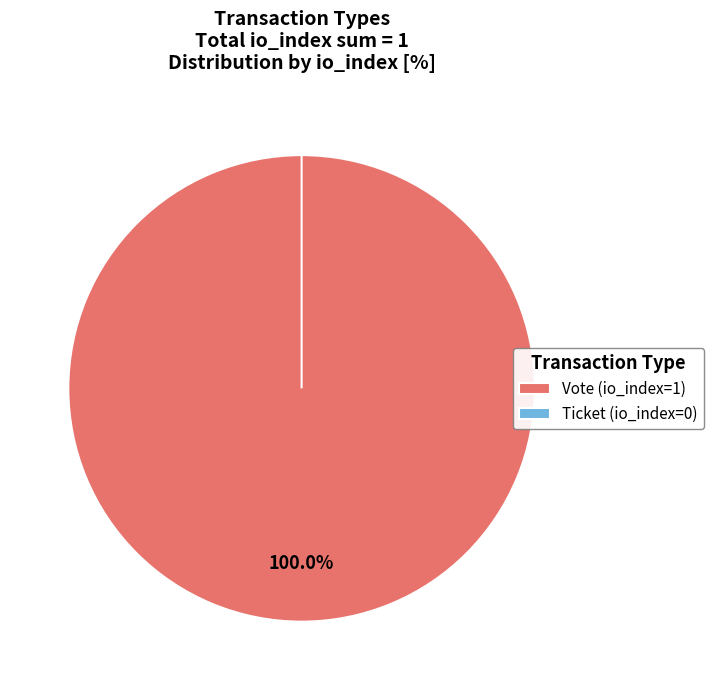

How many slices are in this pie chart?

2